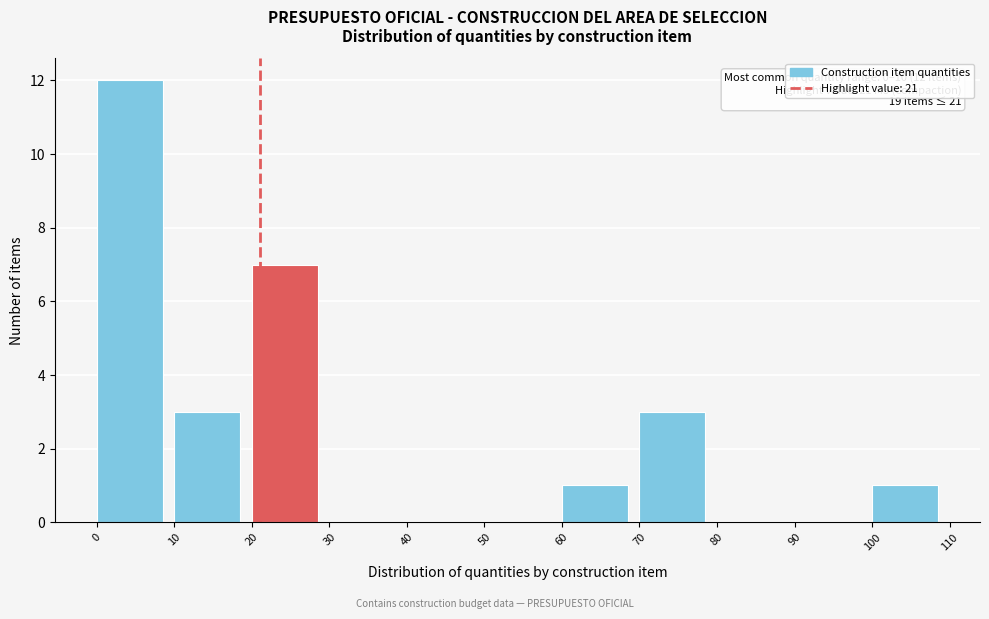

Over which range of the x-axis is the bar tallest?

0 to 10